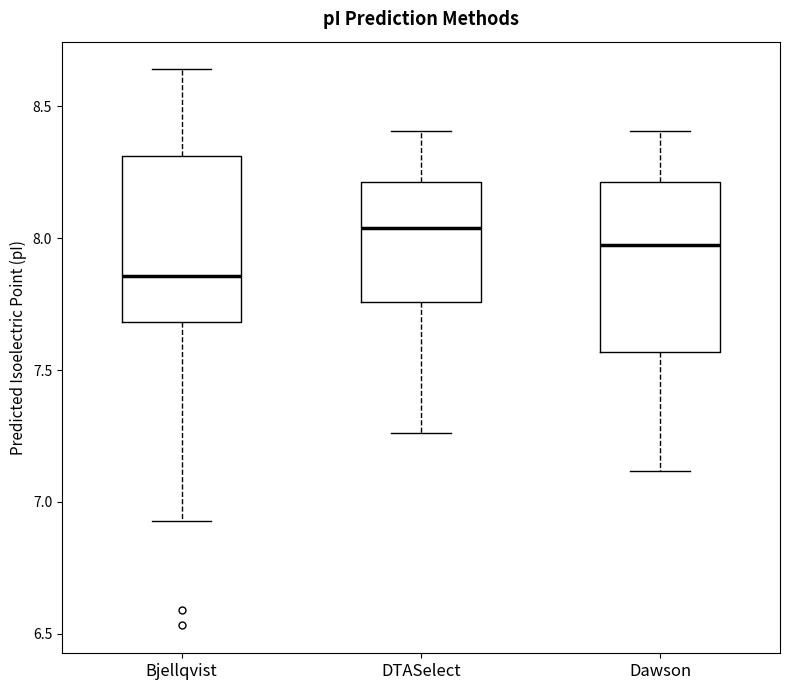

Reading left to right, transcribe this box plot: for each box, give where its median line is, the range the box spans, and where its two whiskers end, as read against the y-axis. The values are not printed on the chart, so give them approximately, as read against the axis.

Bjellqvist: median 7.85, box 7.70 to 8.30, whiskers 6.95 to 8.65
DTASelect: median 8.05, box 7.75 to 8.20, whiskers 7.25 to 8.40
Dawson: median 7.95, box 7.55 to 8.20, whiskers 7.10 to 8.40